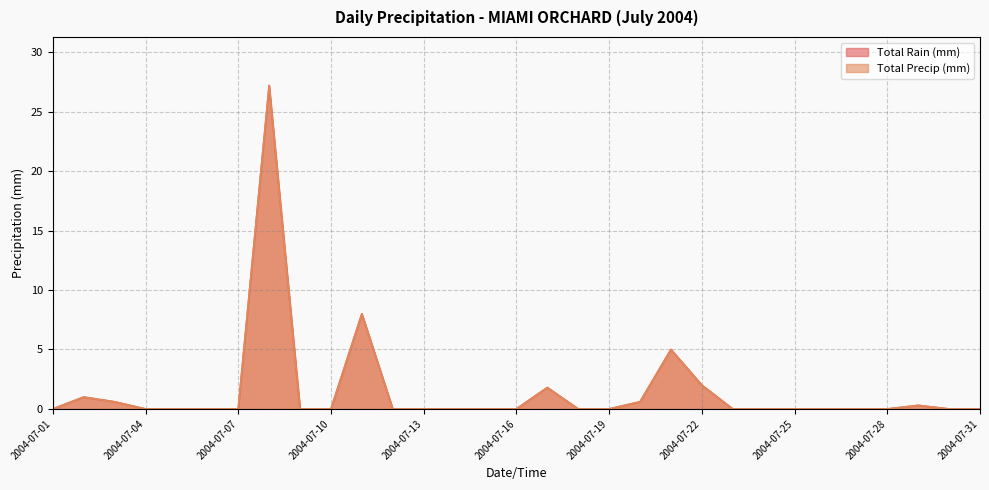

True or false: Total Precip (mm) and Total Rain (mm) intersect in this chart.

False